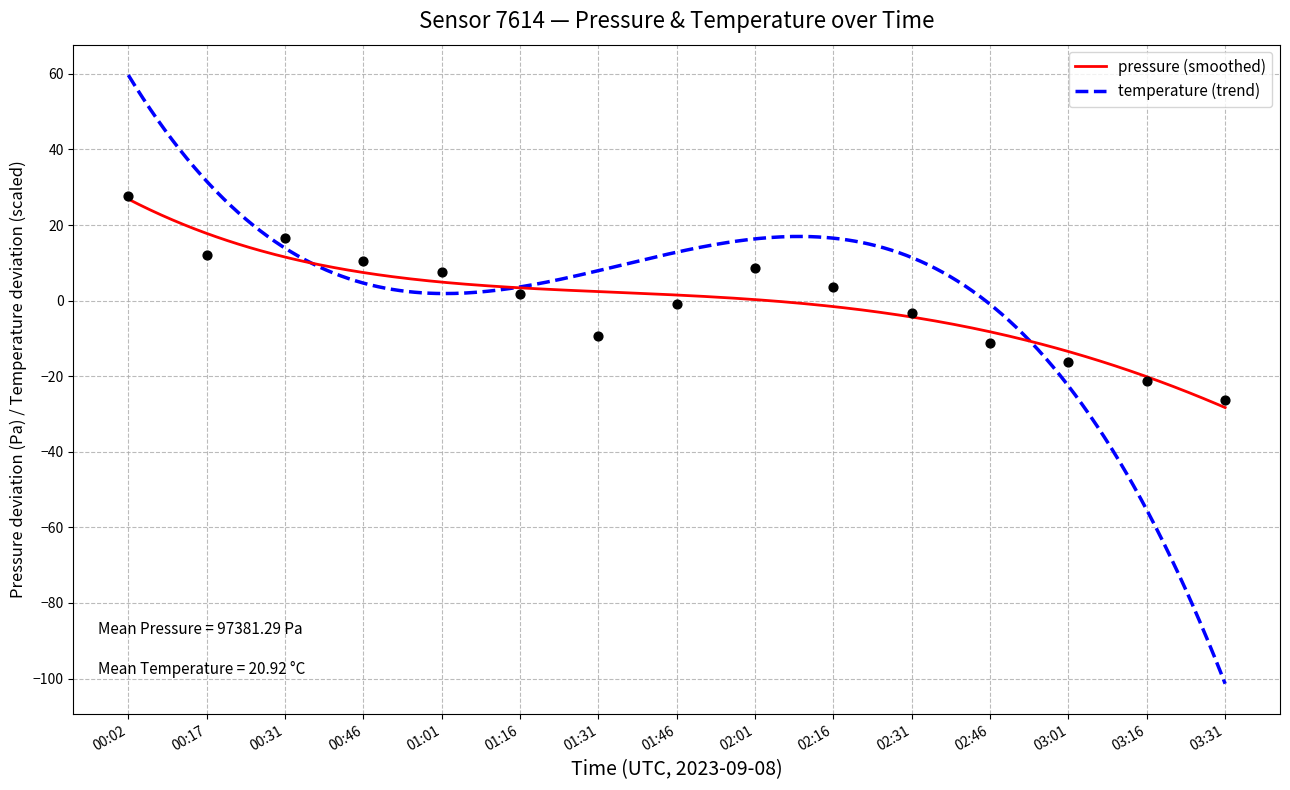

What is the change in value from 01:16 to 03:16?

-23.0